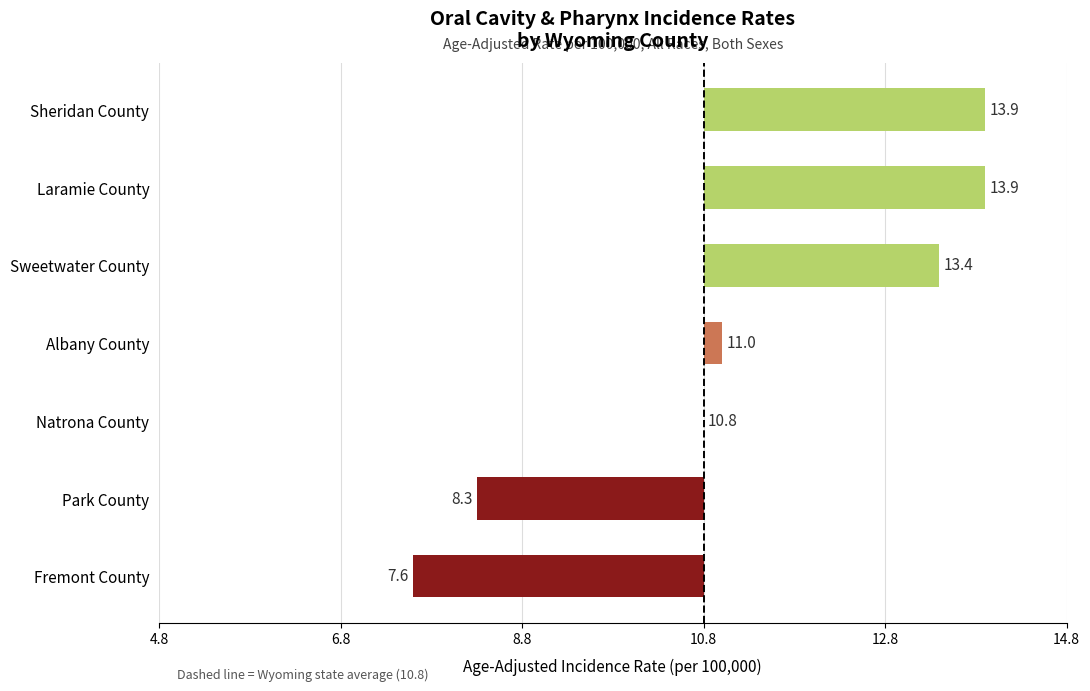

Are the bars horizontal?

Yes